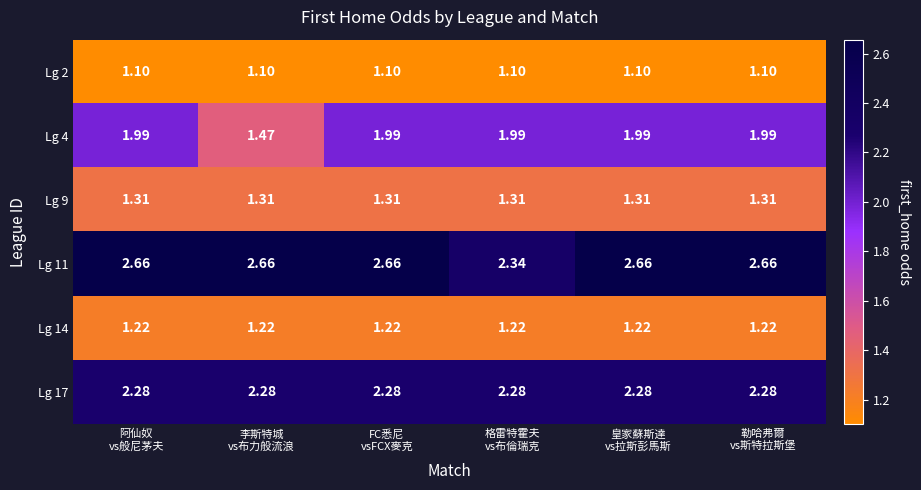

Reading left to right, extract all data points from this chart.

Lg 2: 阿仙奴
vs般尼茅夫=1.1	李斯特城
vs布力般流浪=1.1	FC悉尼
vsFCX麥克=1.1	格雷特霍夫
vs布倫瑞克=1.1	皇家蘇斯達
vs拉斯彭馬斯=1.1	勒哈弗爾
vs斯特拉斯堡=1.1
Lg 4: 阿仙奴
vs般尼茅夫=2.0	李斯特城
vs布力般流浪=1.5	FC悉尼
vsFCX麥克=2.0	格雷特霍夫
vs布倫瑞克=2.0	皇家蘇斯達
vs拉斯彭馬斯=2.0	勒哈弗爾
vs斯特拉斯堡=2.0
Lg 9: 阿仙奴
vs般尼茅夫=1.3	李斯特城
vs布力般流浪=1.3	FC悉尼
vsFCX麥克=1.3	格雷特霍夫
vs布倫瑞克=1.3	皇家蘇斯達
vs拉斯彭馬斯=1.3	勒哈弗爾
vs斯特拉斯堡=1.3
Lg 11: 阿仙奴
vs般尼茅夫=2.7	李斯特城
vs布力般流浪=2.7	FC悉尼
vsFCX麥克=2.7	格雷特霍夫
vs布倫瑞克=2.3	皇家蘇斯達
vs拉斯彭馬斯=2.7	勒哈弗爾
vs斯特拉斯堡=2.7
Lg 14: 阿仙奴
vs般尼茅夫=1.2	李斯特城
vs布力般流浪=1.2	FC悉尼
vsFCX麥克=1.2	格雷特霍夫
vs布倫瑞克=1.2	皇家蘇斯達
vs拉斯彭馬斯=1.2	勒哈弗爾
vs斯特拉斯堡=1.2
Lg 17: 阿仙奴
vs般尼茅夫=2.3	李斯特城
vs布力般流浪=2.3	FC悉尼
vsFCX麥克=2.3	格雷特霍夫
vs布倫瑞克=2.3	皇家蘇斯達
vs拉斯彭馬斯=2.3	勒哈弗爾
vs斯特拉斯堡=2.3